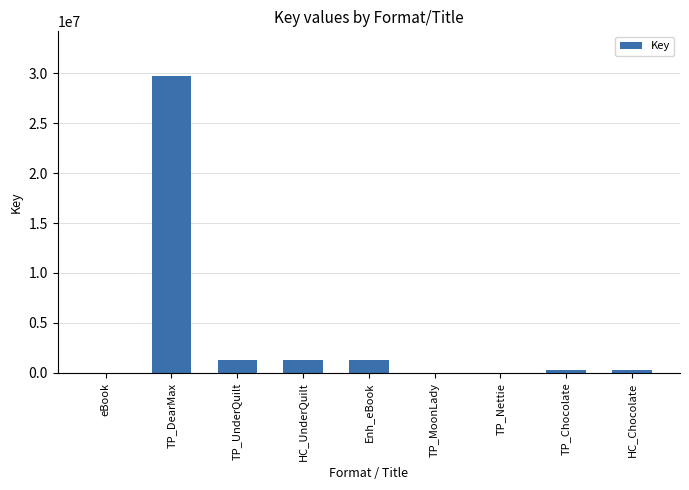

What is the greatest value displayed?

29729176